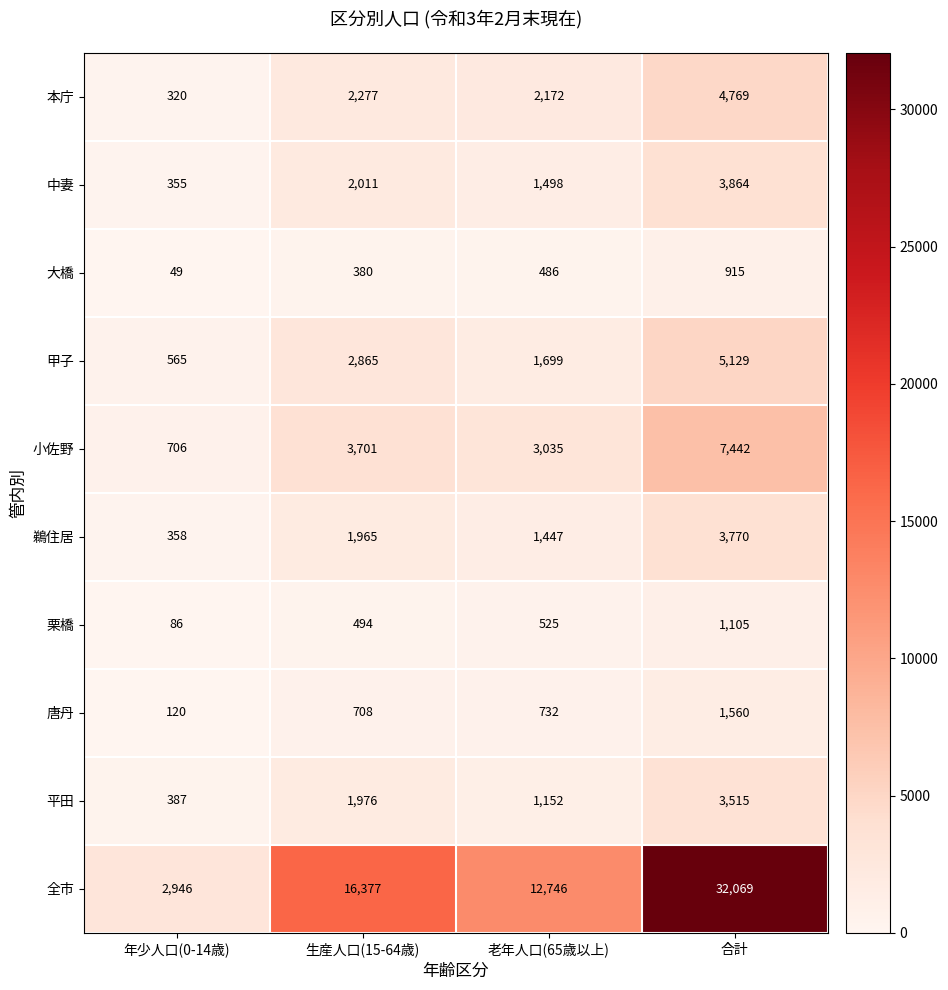

What is the sum of all 平田 values?

7030